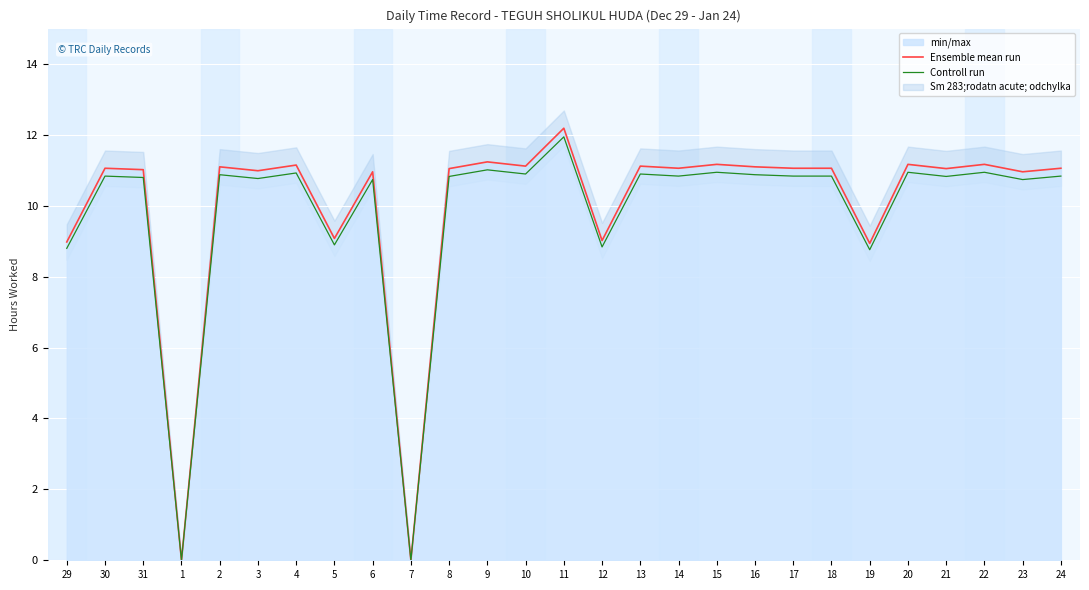

What is the value of the Ensemble mean run point at the 15th from the left?

9.0